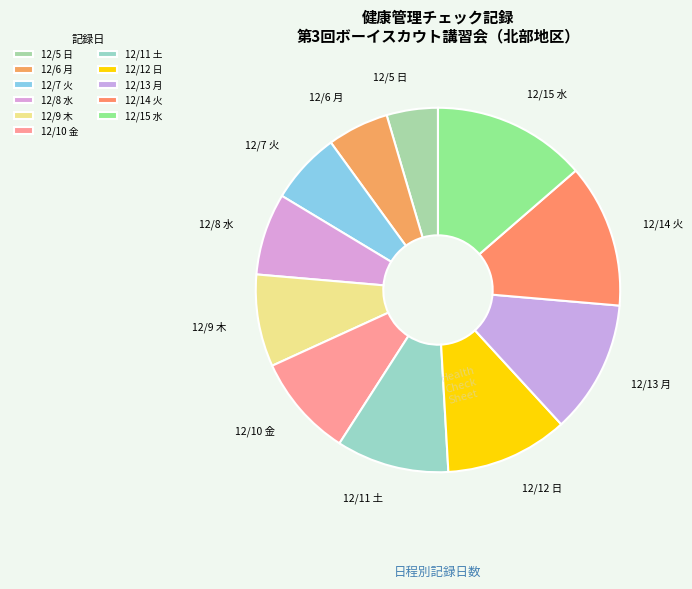

Count the number of slices in the pie.

11